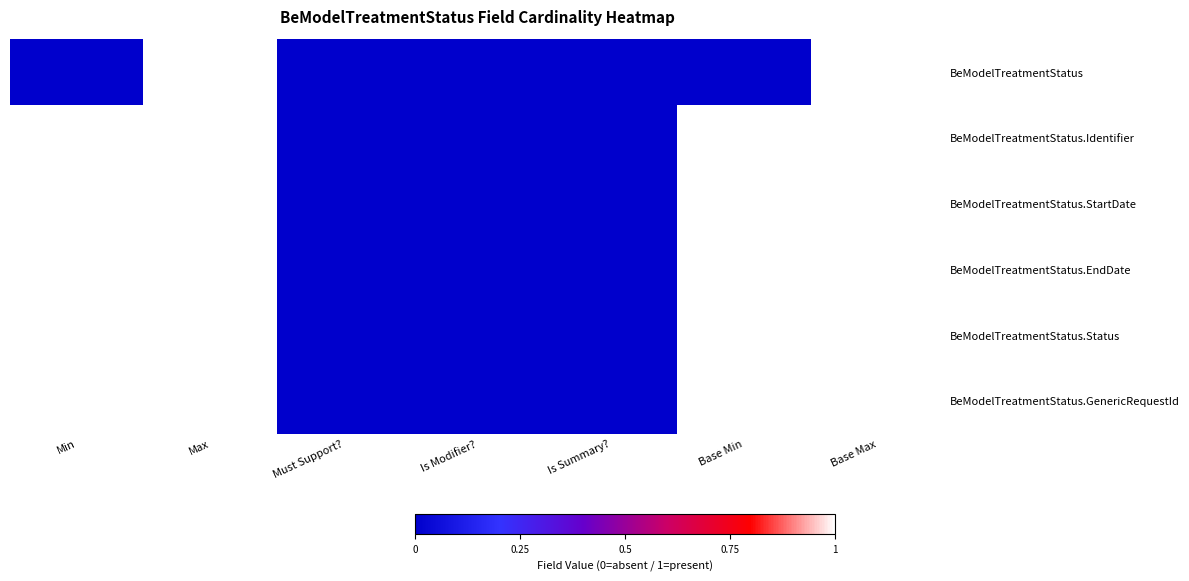

Reading left to right, what are all the values shown in this chart?

BeModelTreatmentStatus: Min=0	Max=1	Must Support?=0	Is Modifier?=0	Is Summary?=0	Base Min=0	Base Max=1
BeModelTreatmentStatus.Identifier: Min=1	Max=1	Must Support?=0	Is Modifier?=0	Is Summary?=0	Base Min=1	Base Max=1
BeModelTreatmentStatus.StartDate: Min=1	Max=1	Must Support?=0	Is Modifier?=0	Is Summary?=0	Base Min=1	Base Max=1
BeModelTreatmentStatus.EndDate: Min=1	Max=1	Must Support?=0	Is Modifier?=0	Is Summary?=0	Base Min=1	Base Max=1
BeModelTreatmentStatus.Status: Min=1	Max=1	Must Support?=0	Is Modifier?=0	Is Summary?=0	Base Min=1	Base Max=1
BeModelTreatmentStatus.GenericRequestId: Min=1	Max=1	Must Support?=0	Is Modifier?=0	Is Summary?=0	Base Min=1	Base Max=1